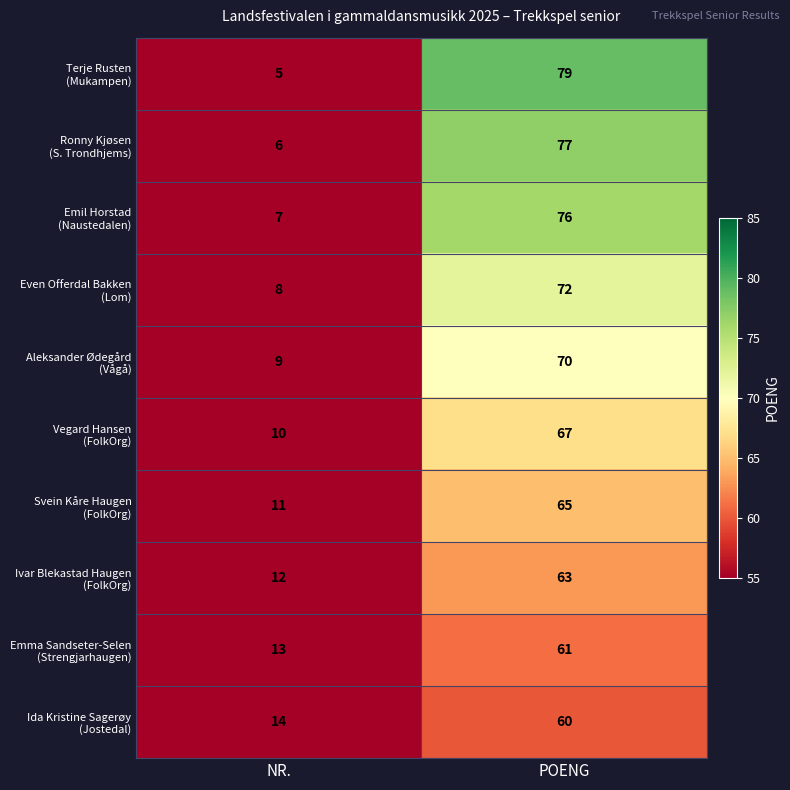

What is the smallest value displayed?

5